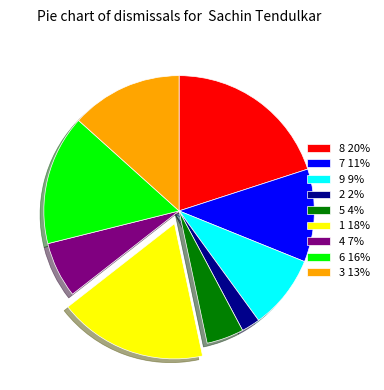

True or false: 8 accounts for 12% of the total.

False